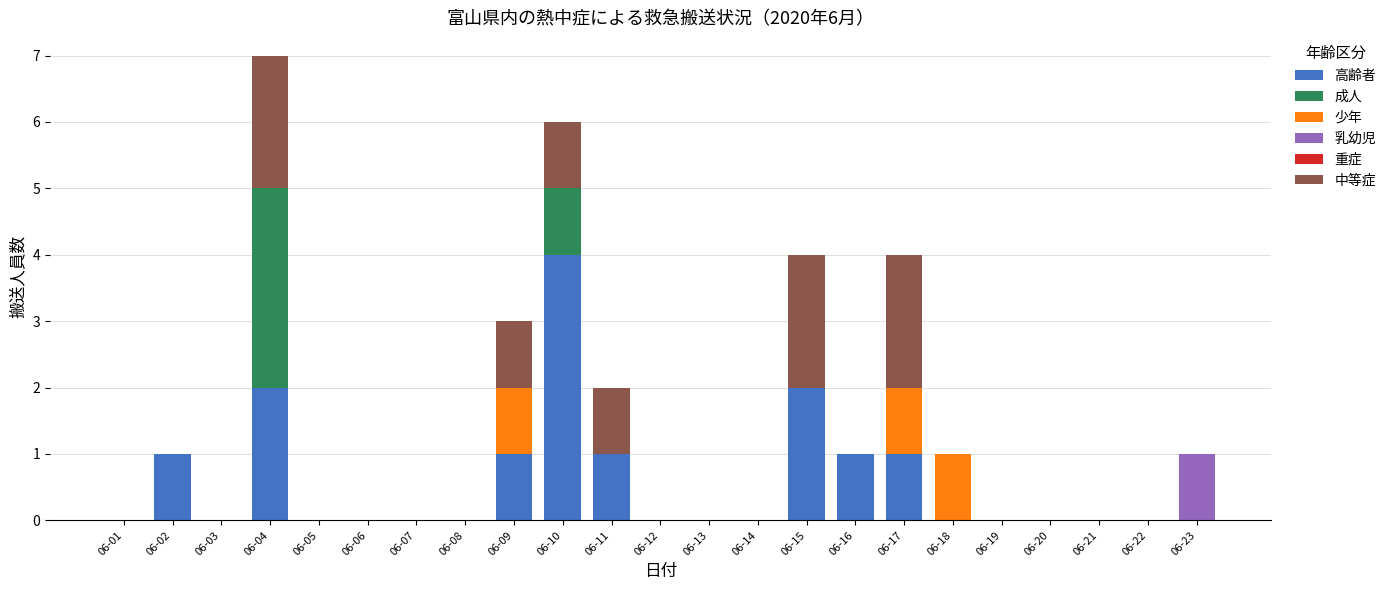

How many categories are shown in the chart?

23